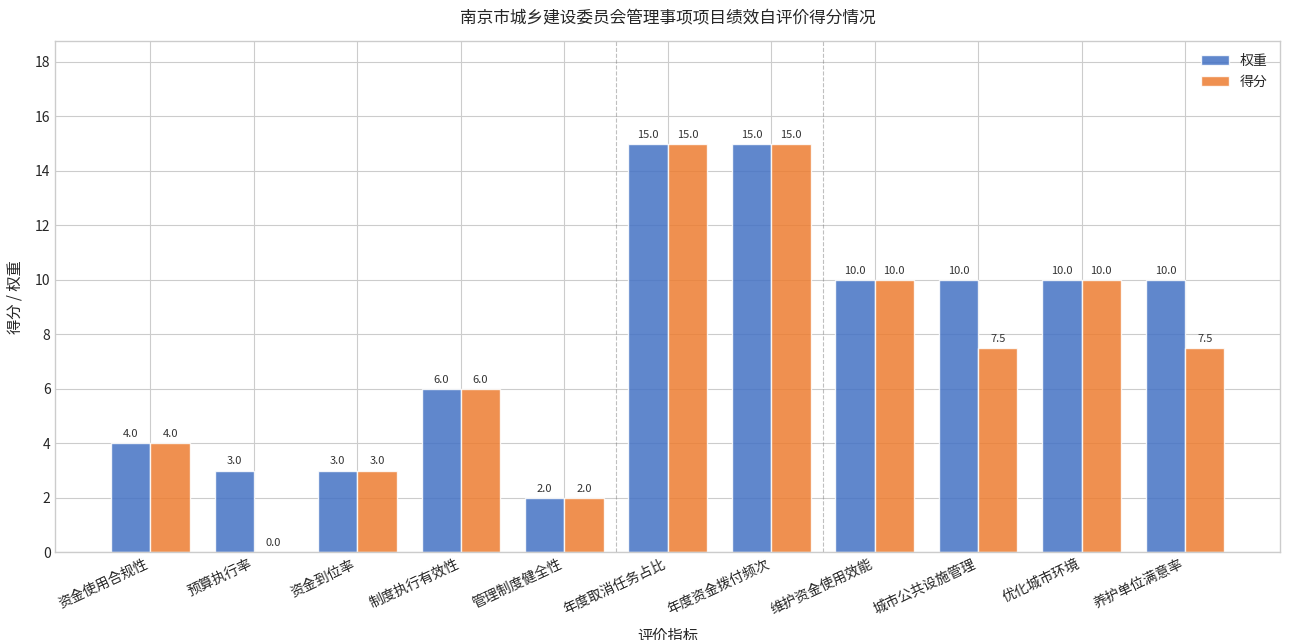

Count the number of categories in the chart.

11